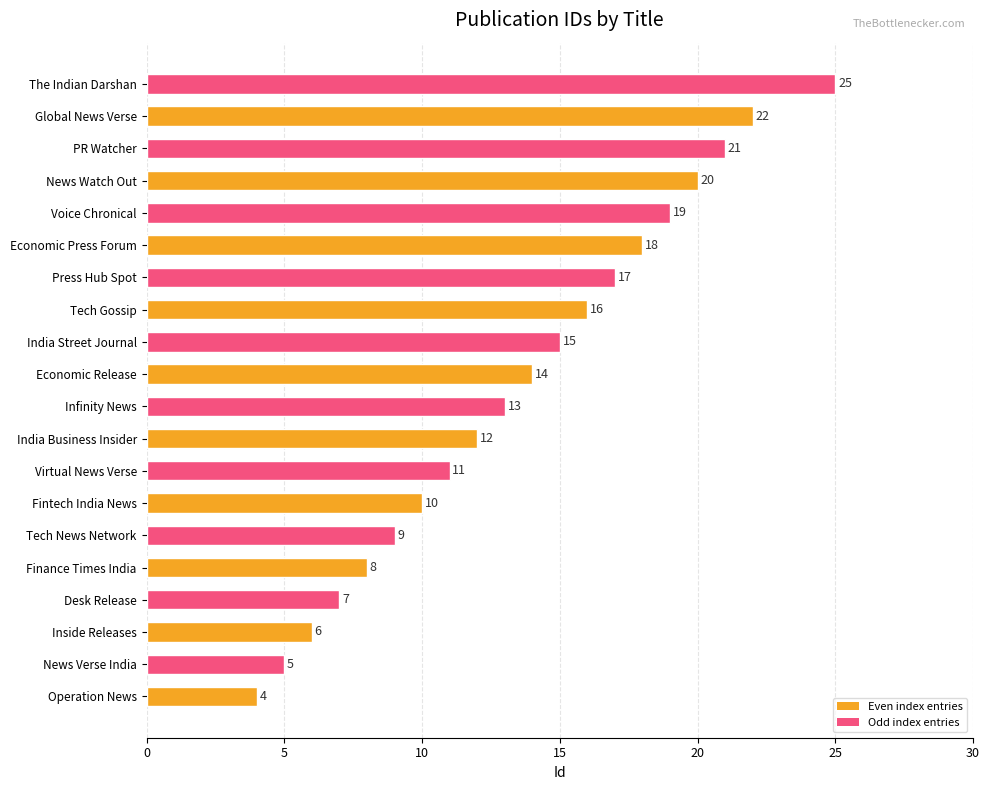

What is the sum of all values?

272